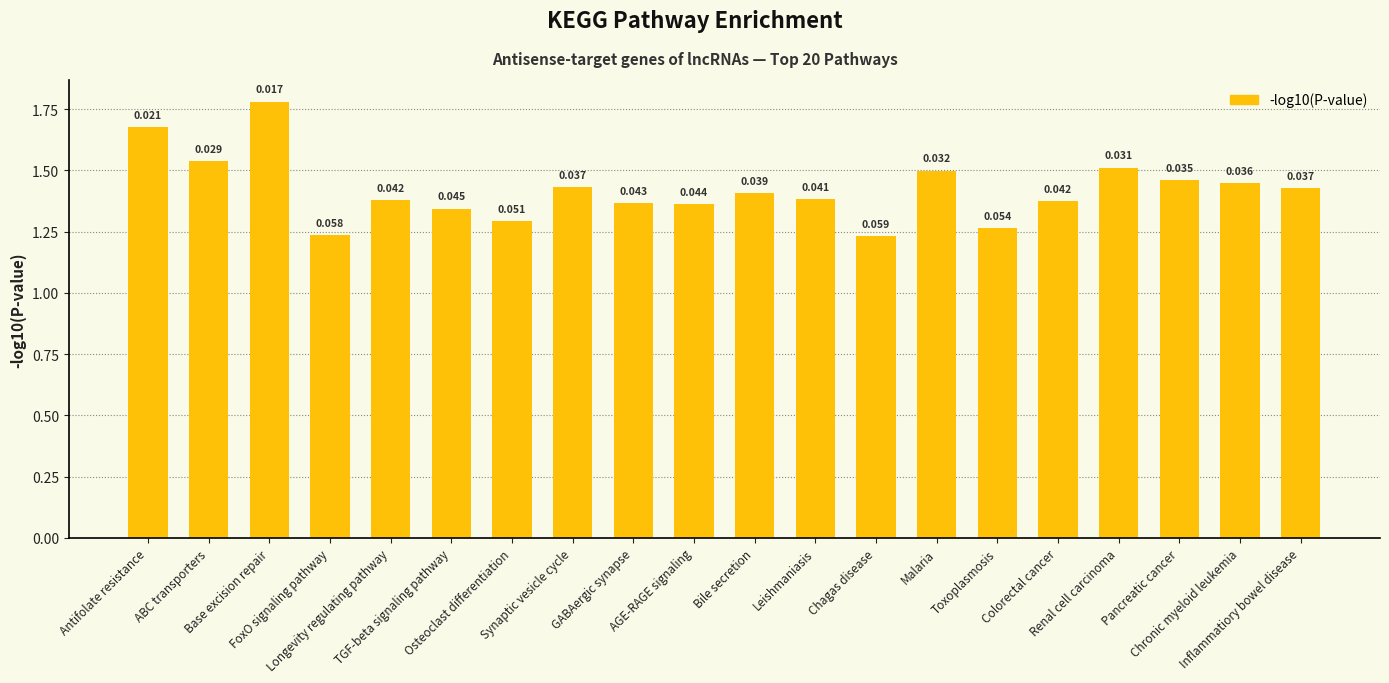

How many values are between 1 and 2?

20